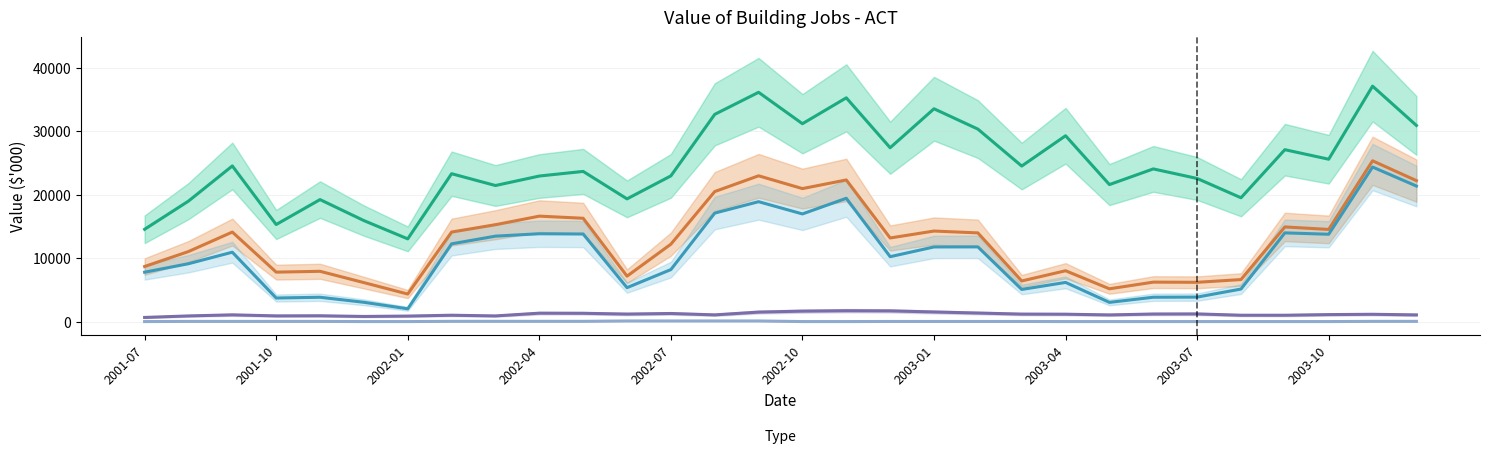

True or false: Total Commercial Buildings and Offices intersect in this chart.

False